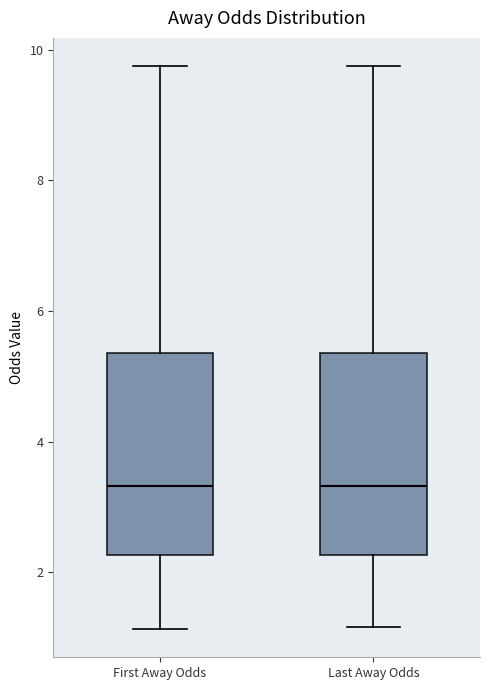

Where does the lower whisker of the box for First Away Odds end on the y-axis? The values are not printed on the chart, so give them approximately, as read against the axis.

1.2